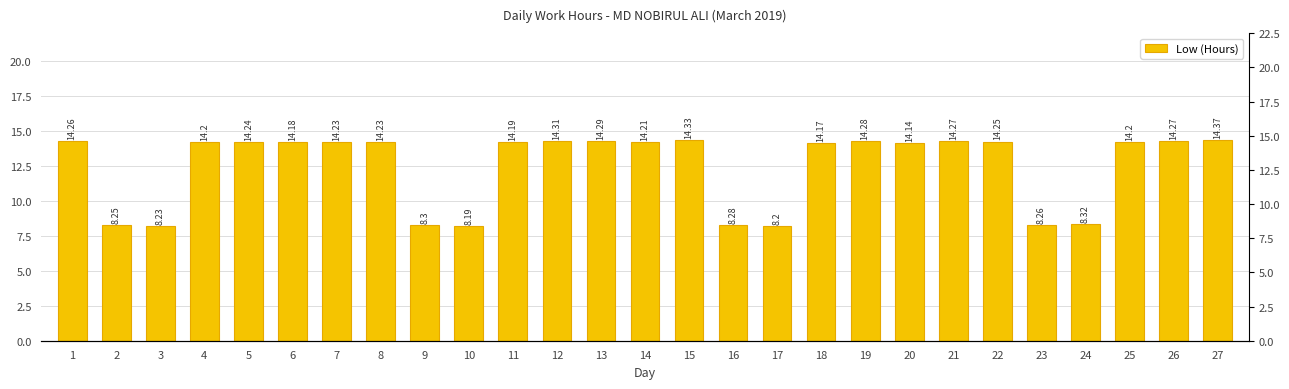

What is the change in value from 8 to 23?

-6.0